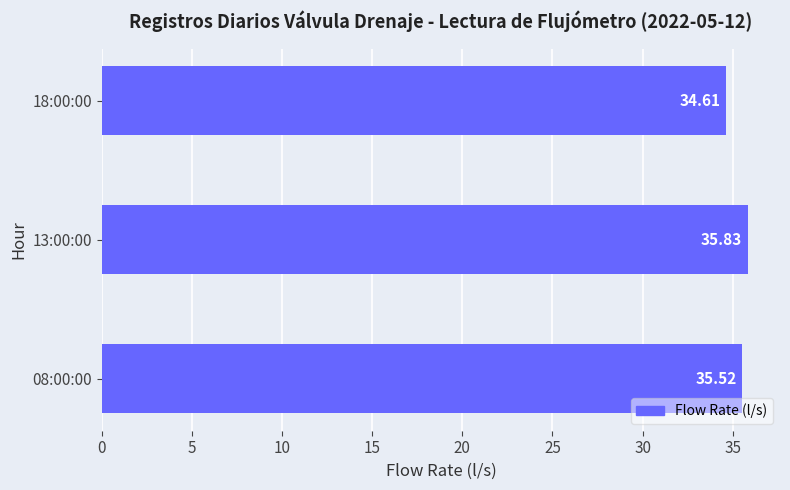

Between 08:00:00 and 18:00:00, which is larger?

08:00:00